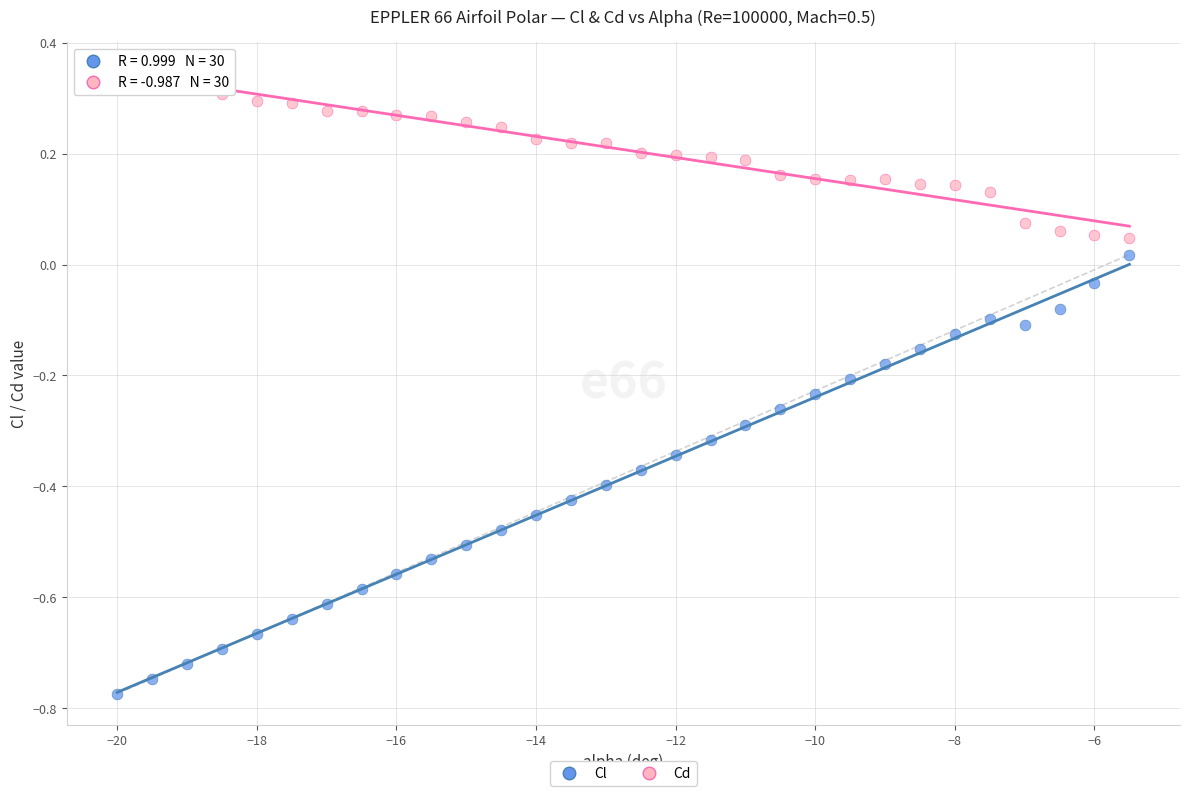

Which series reaches the minimum Y coordinate?

Cl